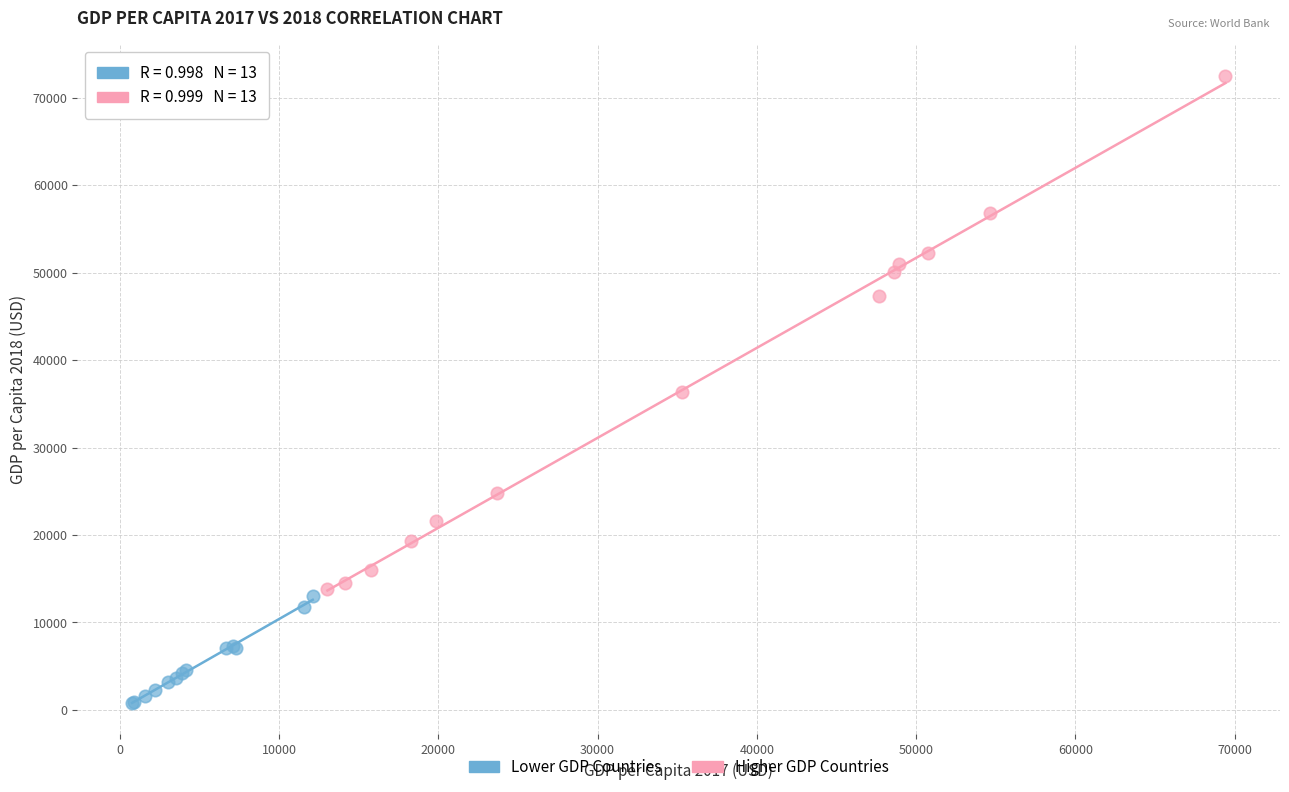

Which series reaches the maximum Y coordinate?

Higher GDP Countries